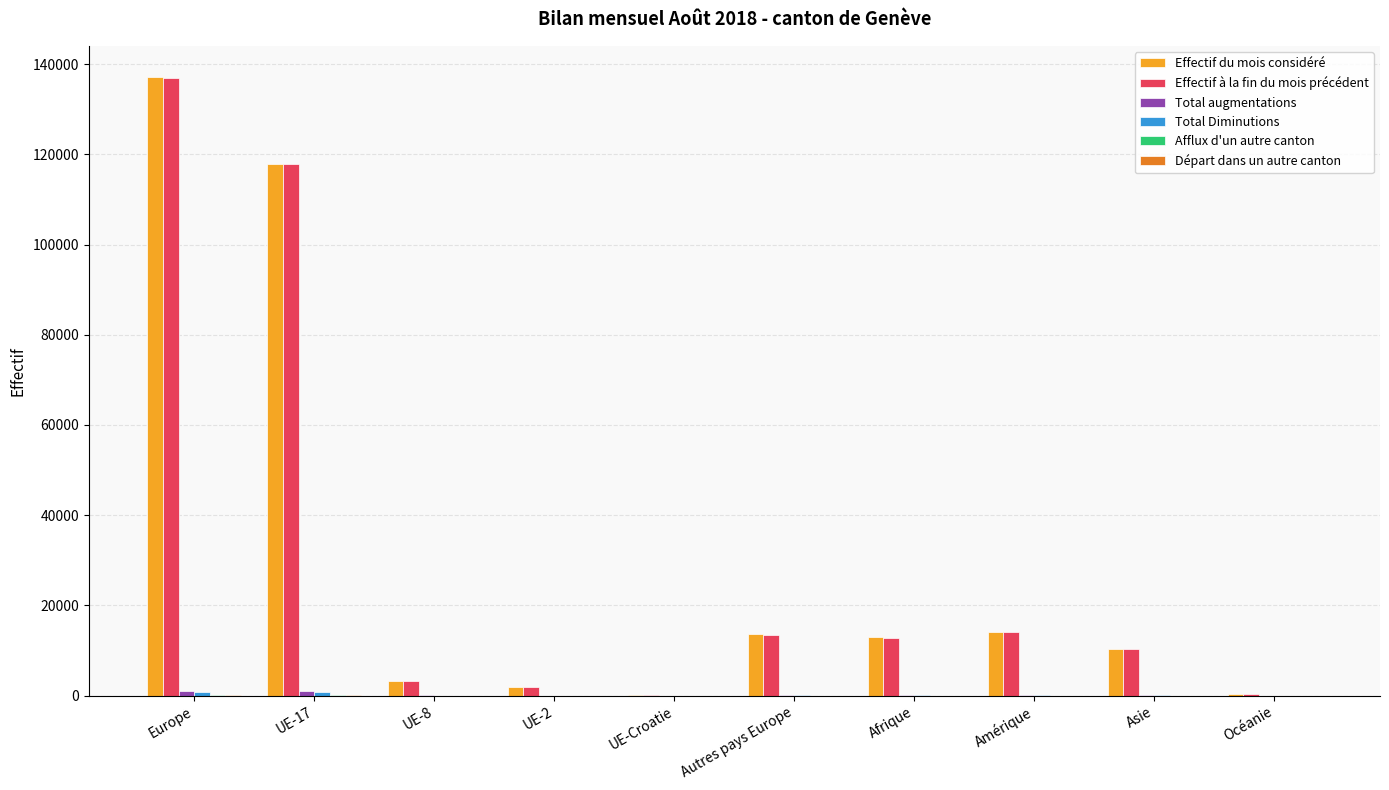

At which category is the sum across all series the highest?

Europe